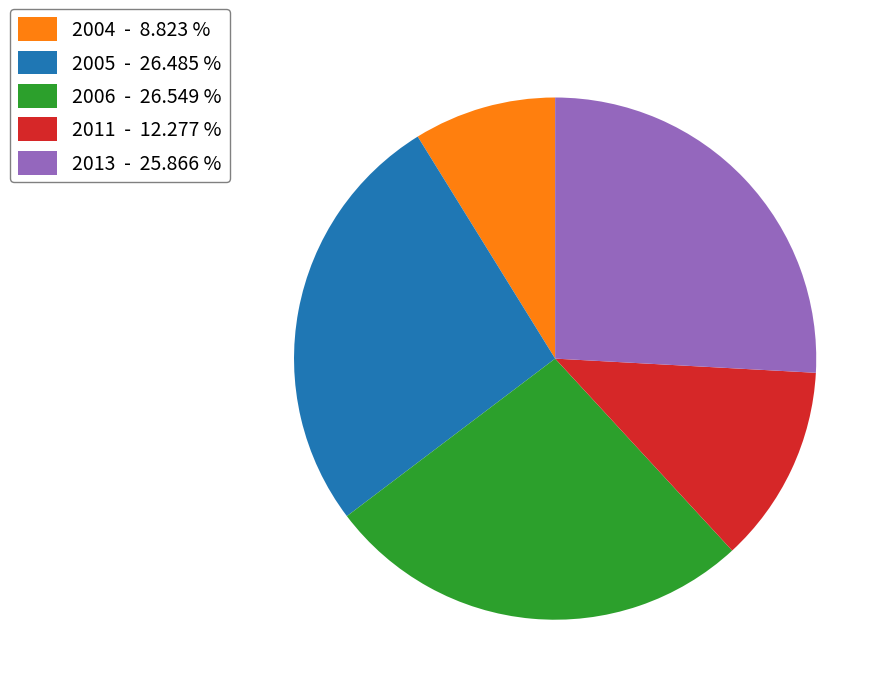

Is 2004 - 8.823 % the majority of the pie?

No